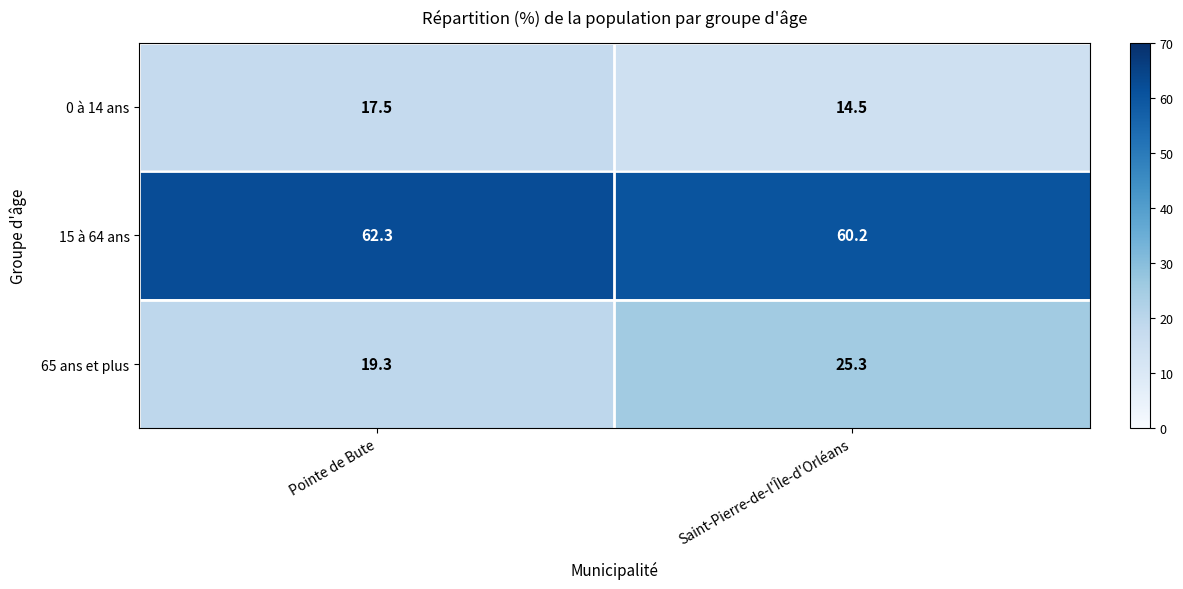

Reading left to right, what are all the values shown in this chart?

0 à 14 ans: Pointe de Bute=17.5	Saint-Pierre-de-l'Île-d'Orléans=14.5
15 à 64 ans: Pointe de Bute=62.3	Saint-Pierre-de-l'Île-d'Orléans=60.2
65 ans et plus: Pointe de Bute=19.3	Saint-Pierre-de-l'Île-d'Orléans=25.3